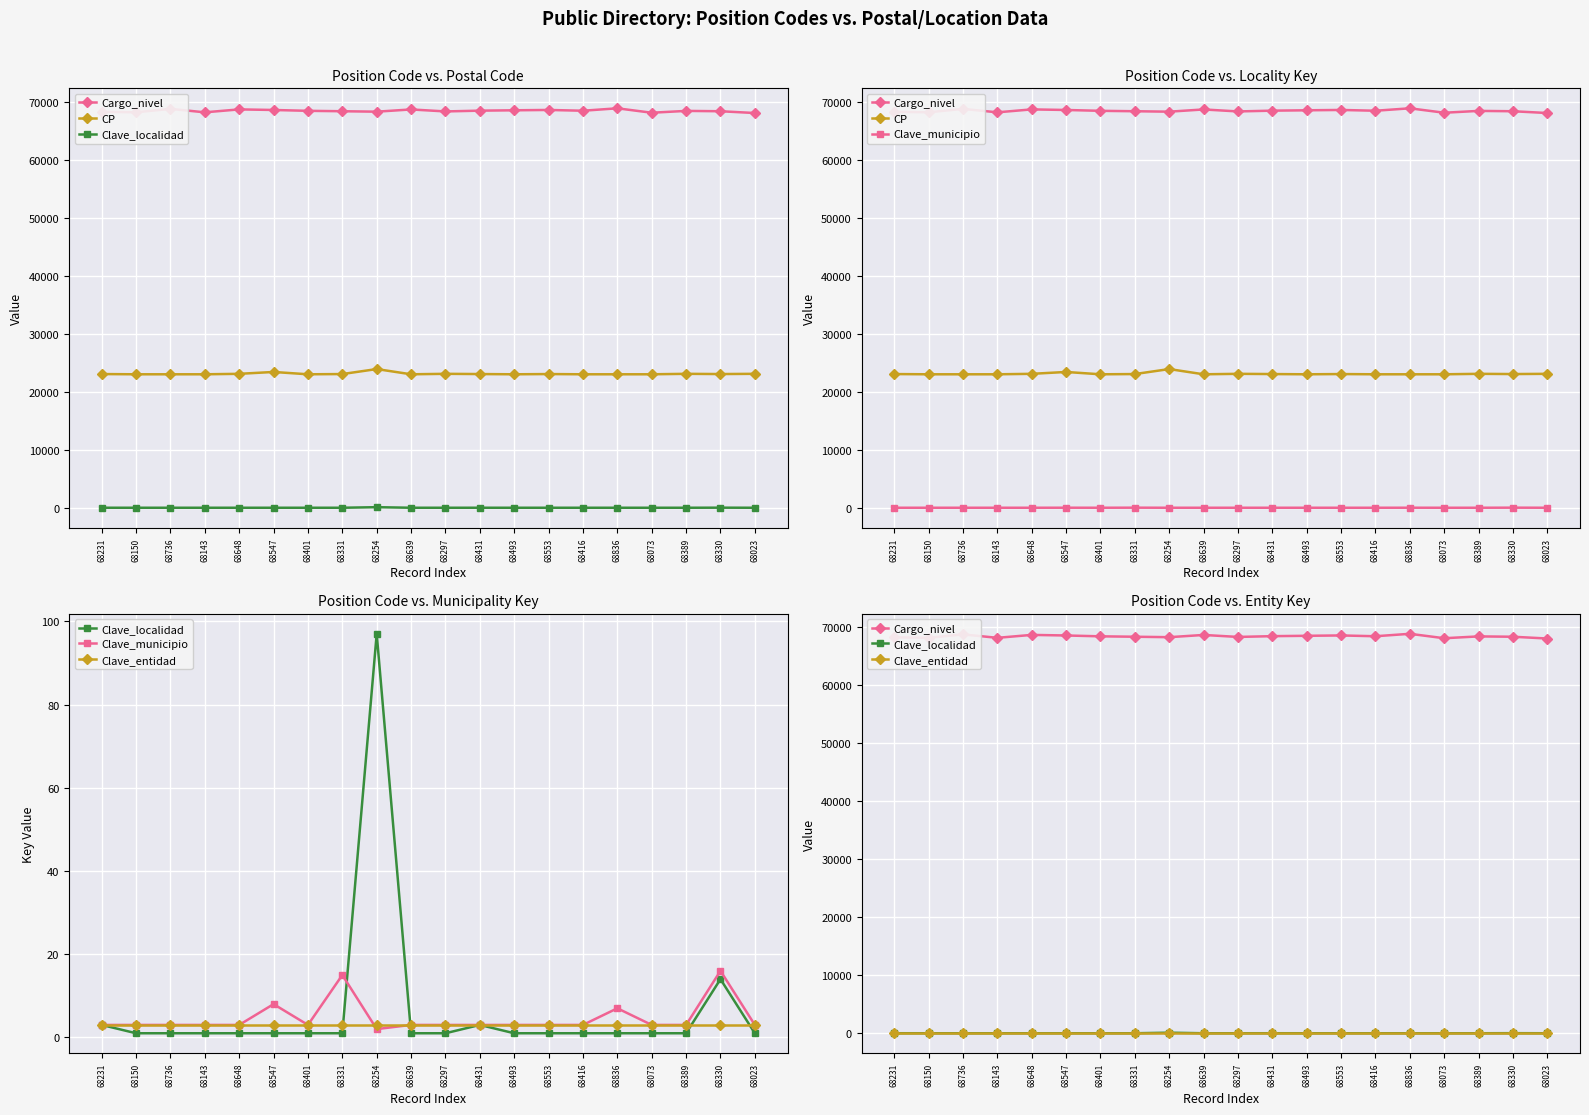

Which series has the largest total across all categories?

Cargo_nivel